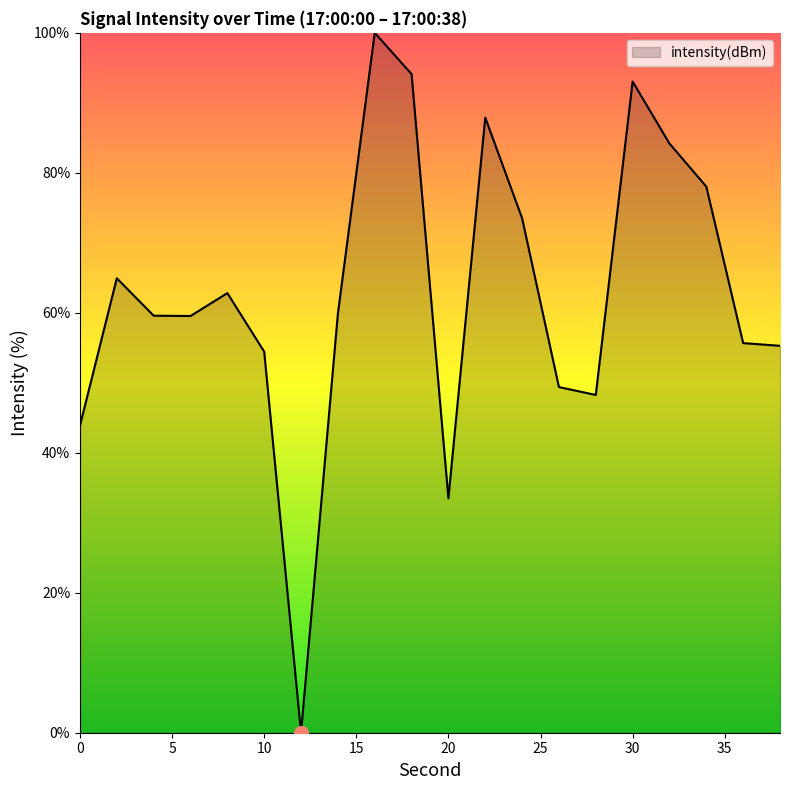

What is the sum of all values?

1257.9